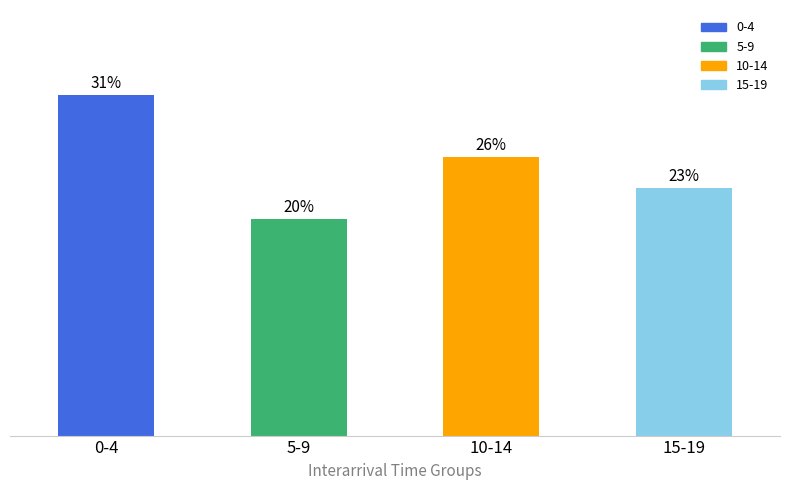

How many data points are above 9?

1